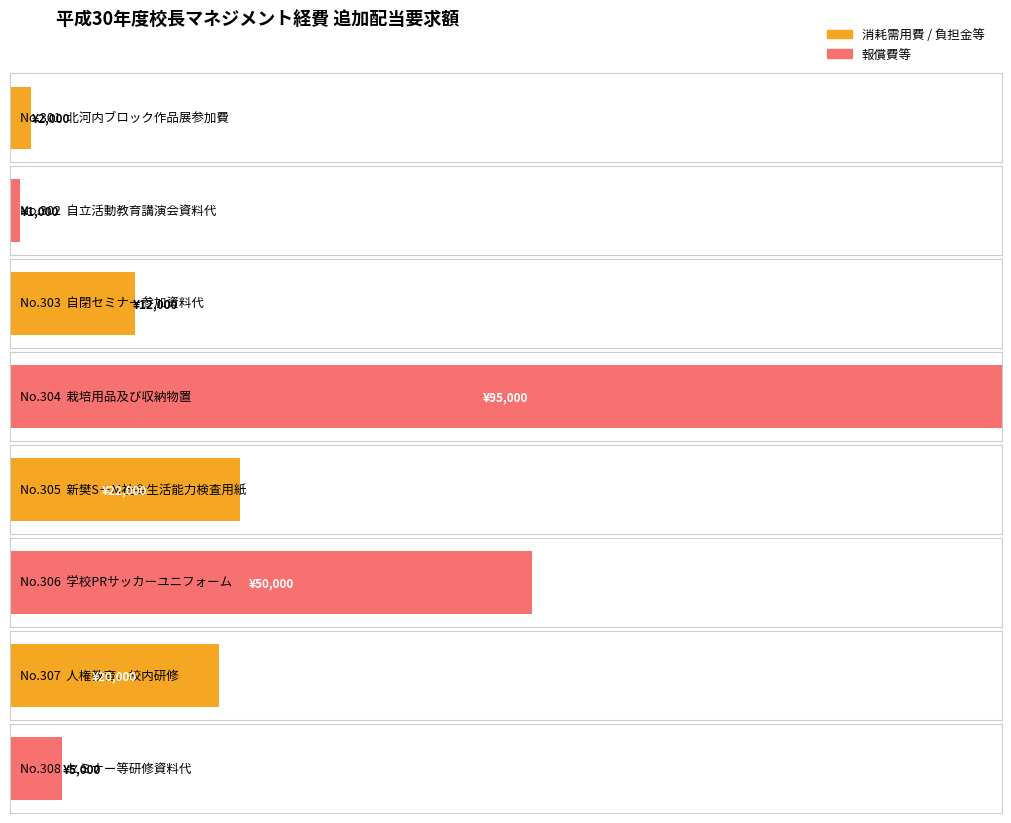

At which category does the chart reach its minimum across all series?

302